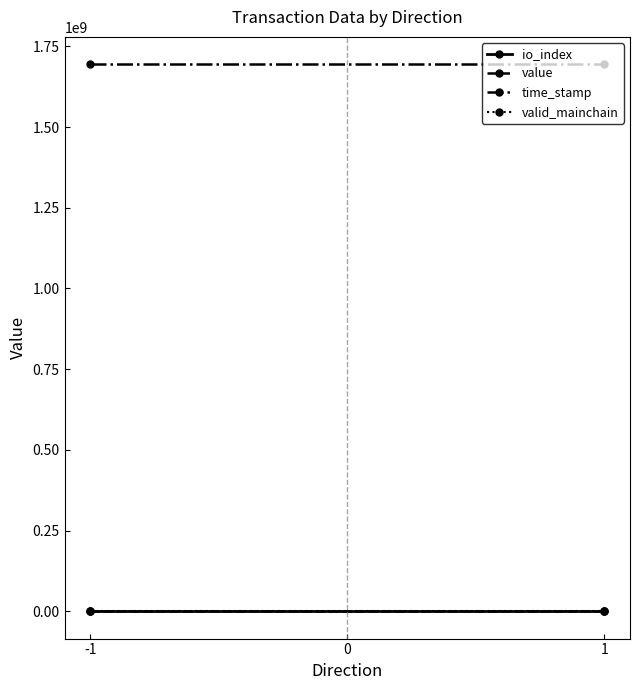

At which category is the sum across all series the highest?

-1